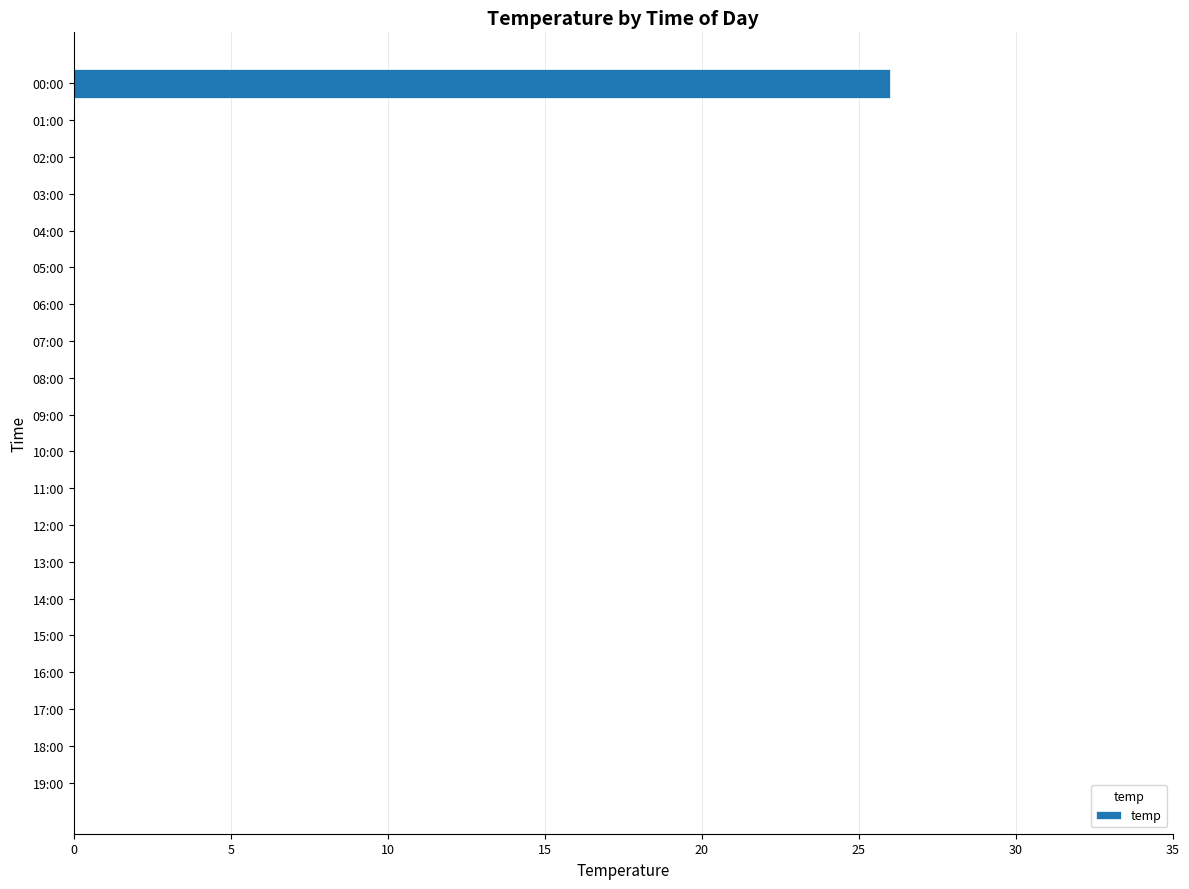

The chart shows a value of 26 at 00:00. True or false?

True